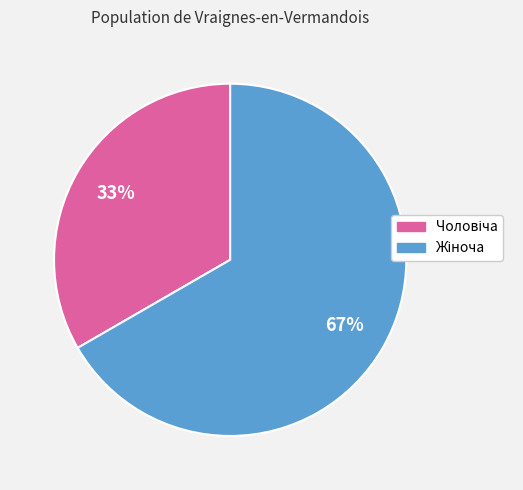

To the nearest percent, what is the average slice percentage?

50%